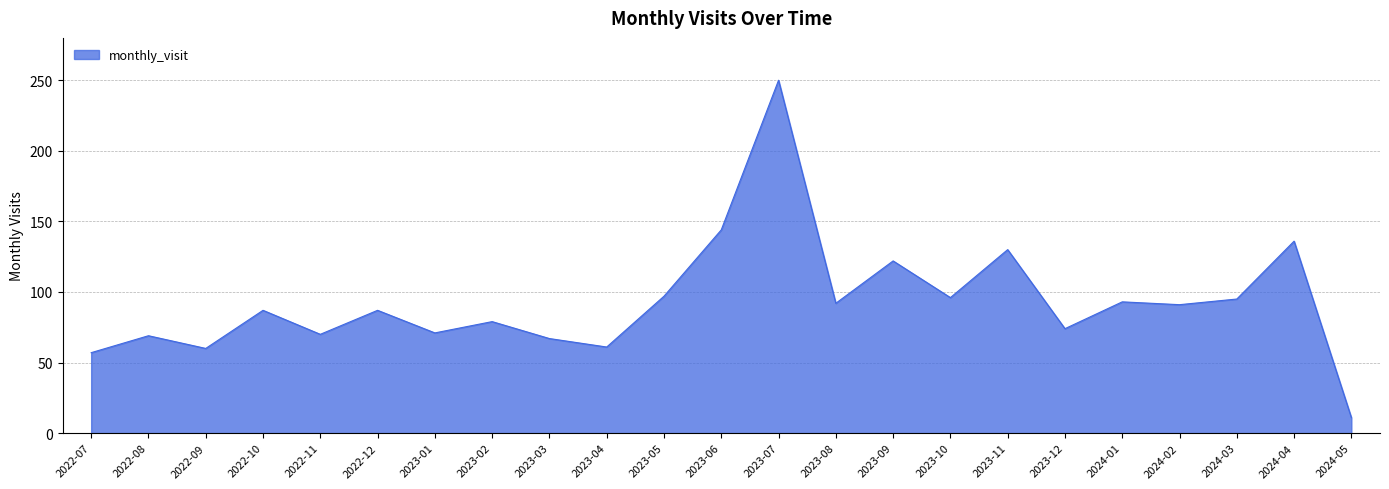

What is the change in value from 2022-08 to 2024-02?

+22